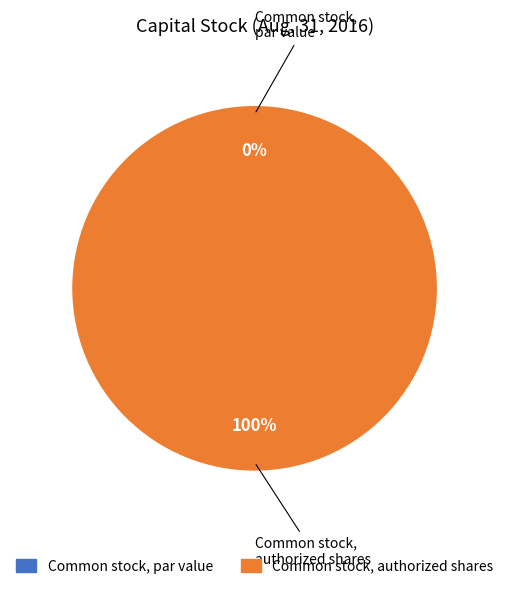

How much of the chart is everything except Common stock, par value?

100.0%